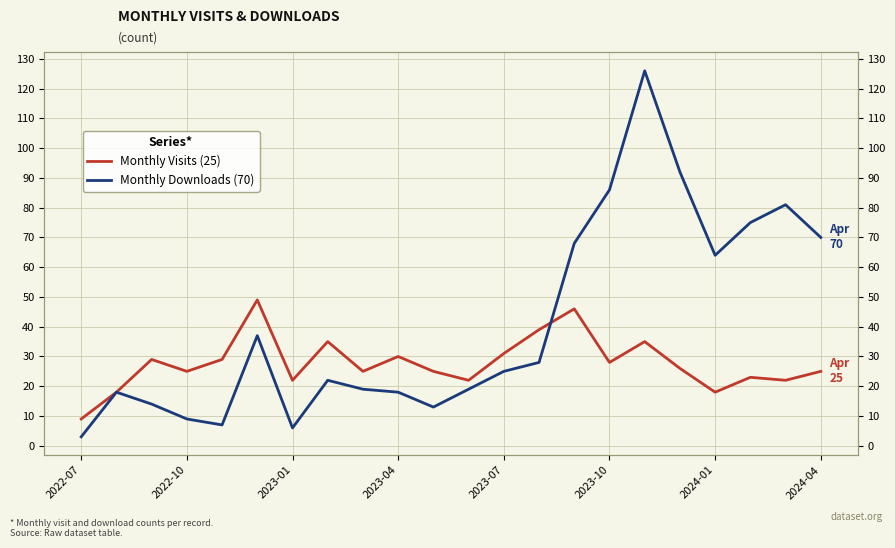

Is the value of Monthly Downloads (70) at 2023-07 greater than the value of Monthly Visits (25) at 2022-10?

No